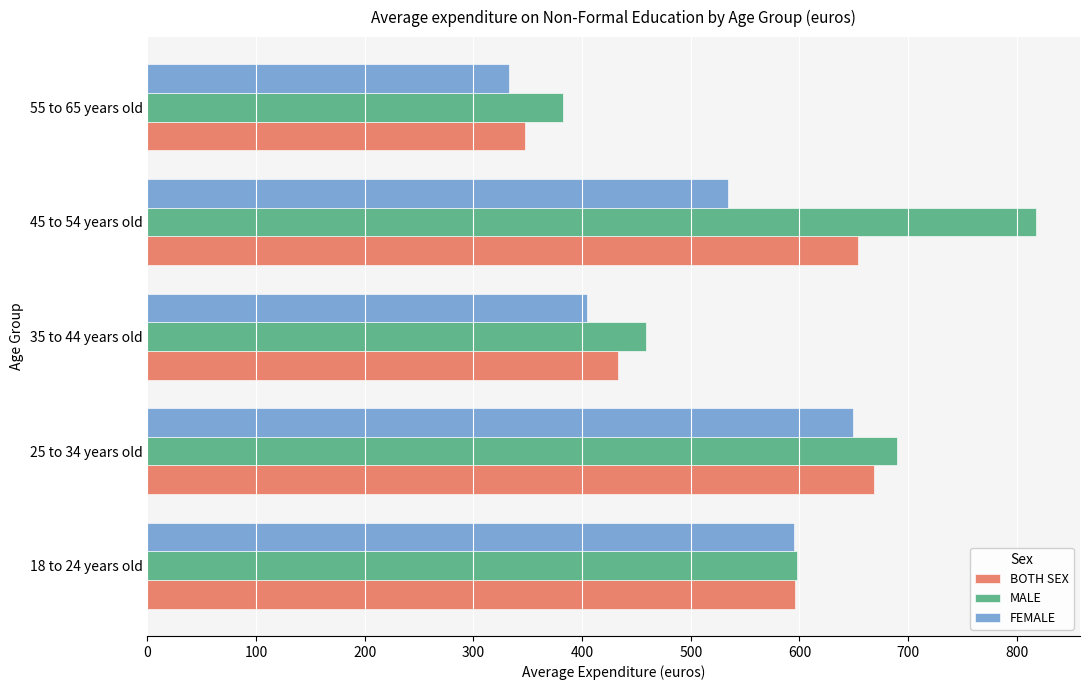

Which series has the widest spread of values?

MALE